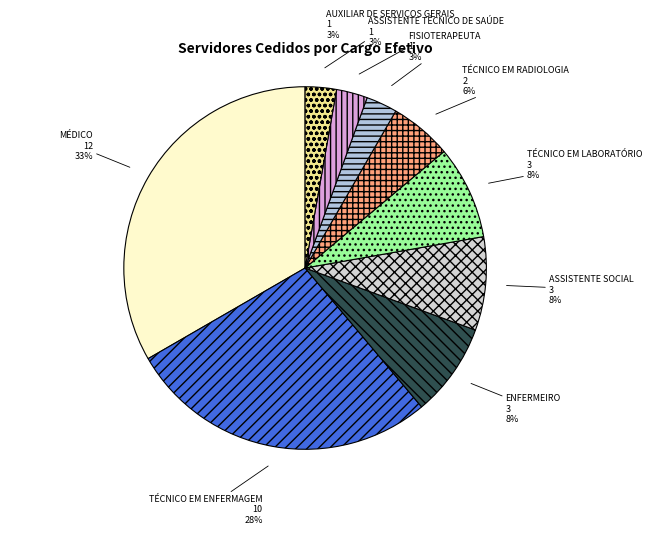

Is it true that TÉCNICO EM LABORATÓRIO is 8% of the pie?

True